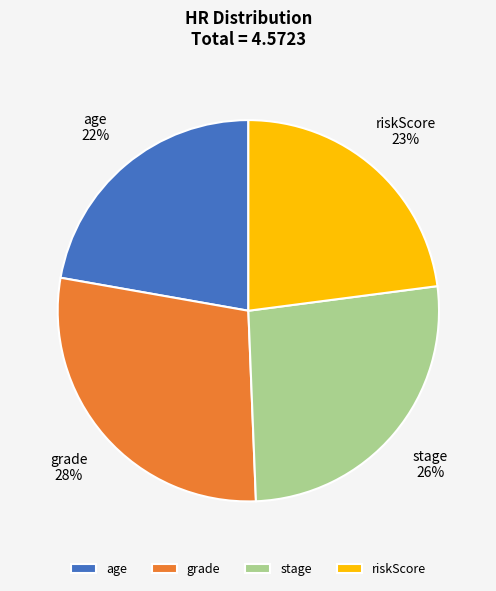

True or false: grade accounts for 42% of the total.

False